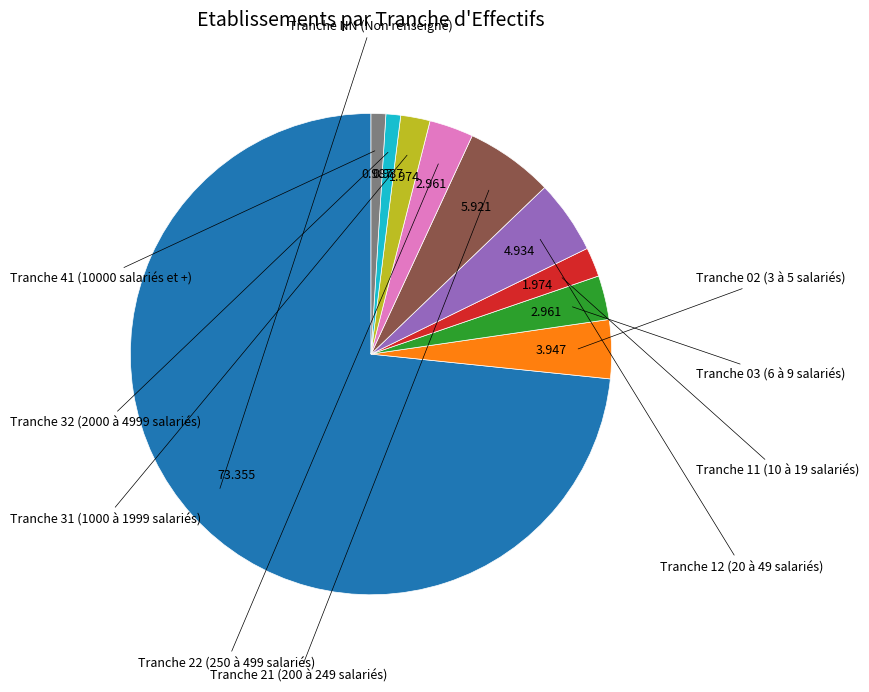

Is there any slice that represents more than half of the pie?

Yes